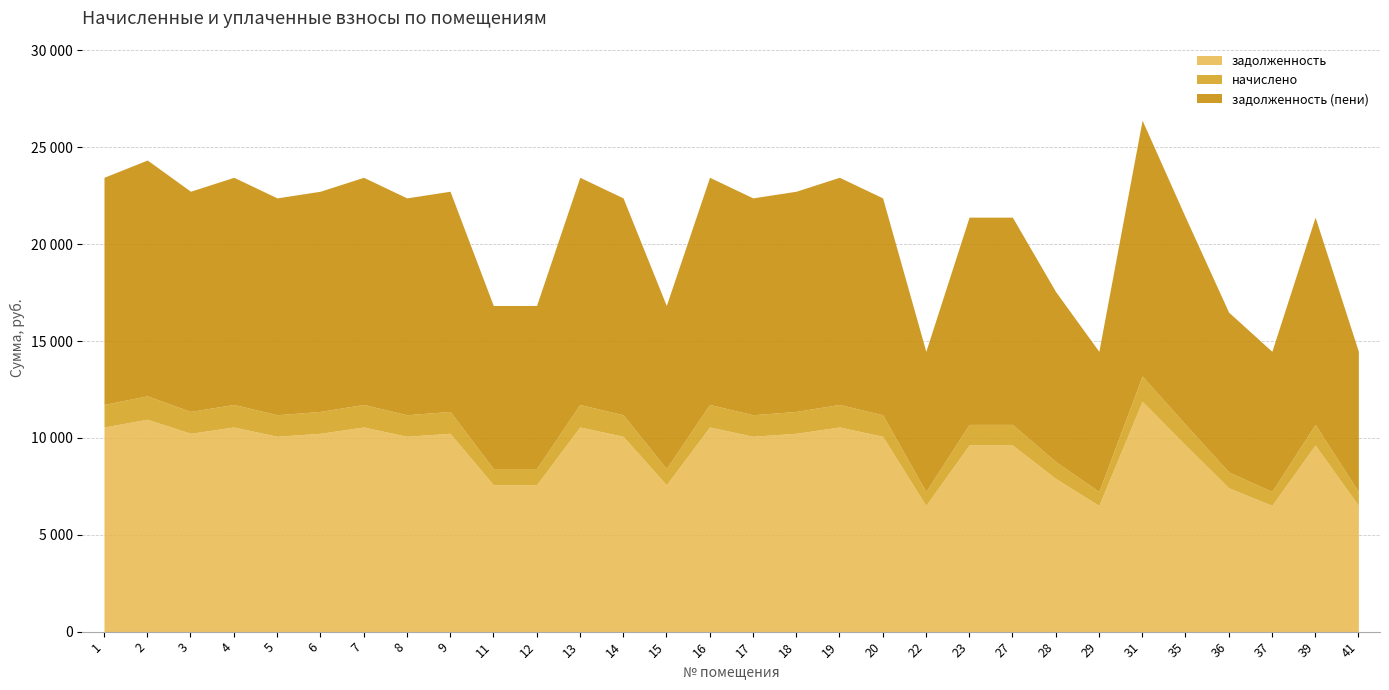

What is the minimum value shown in the chart?

717.8